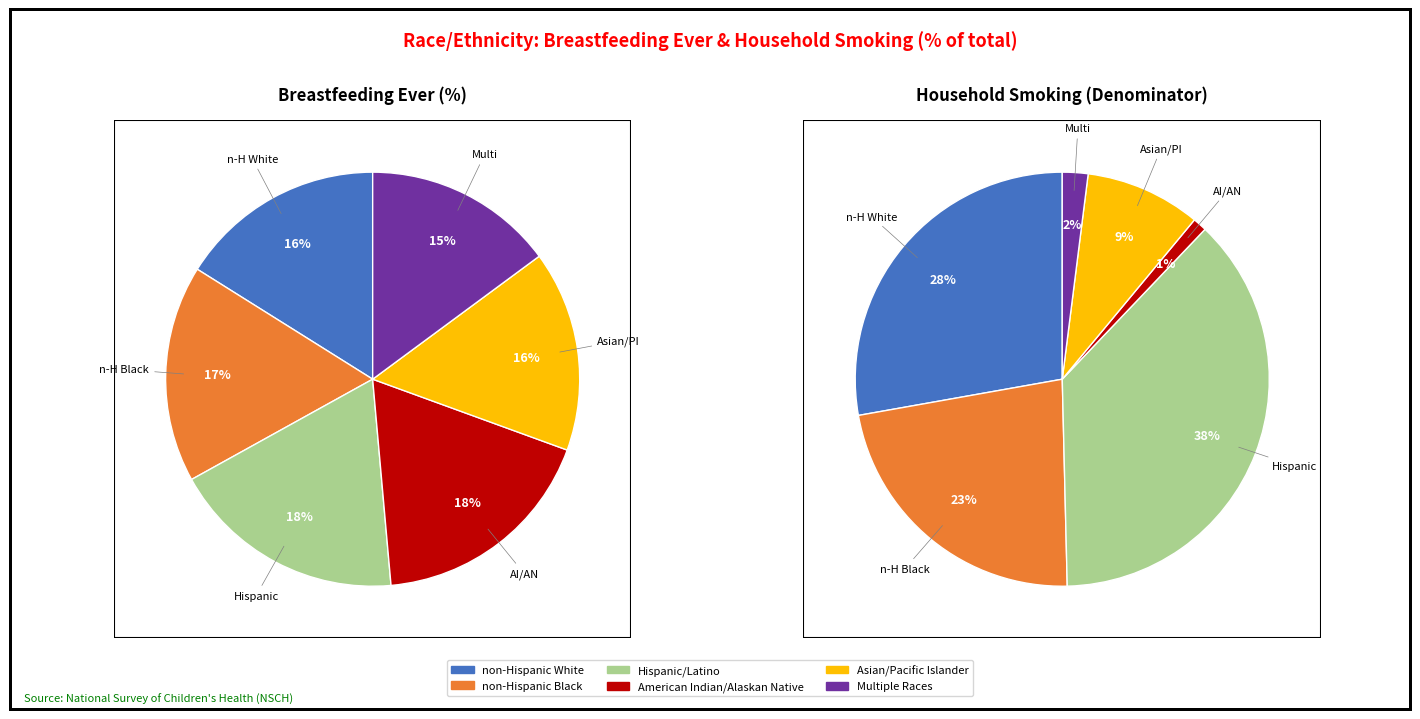

Does any single category account for the majority?

No